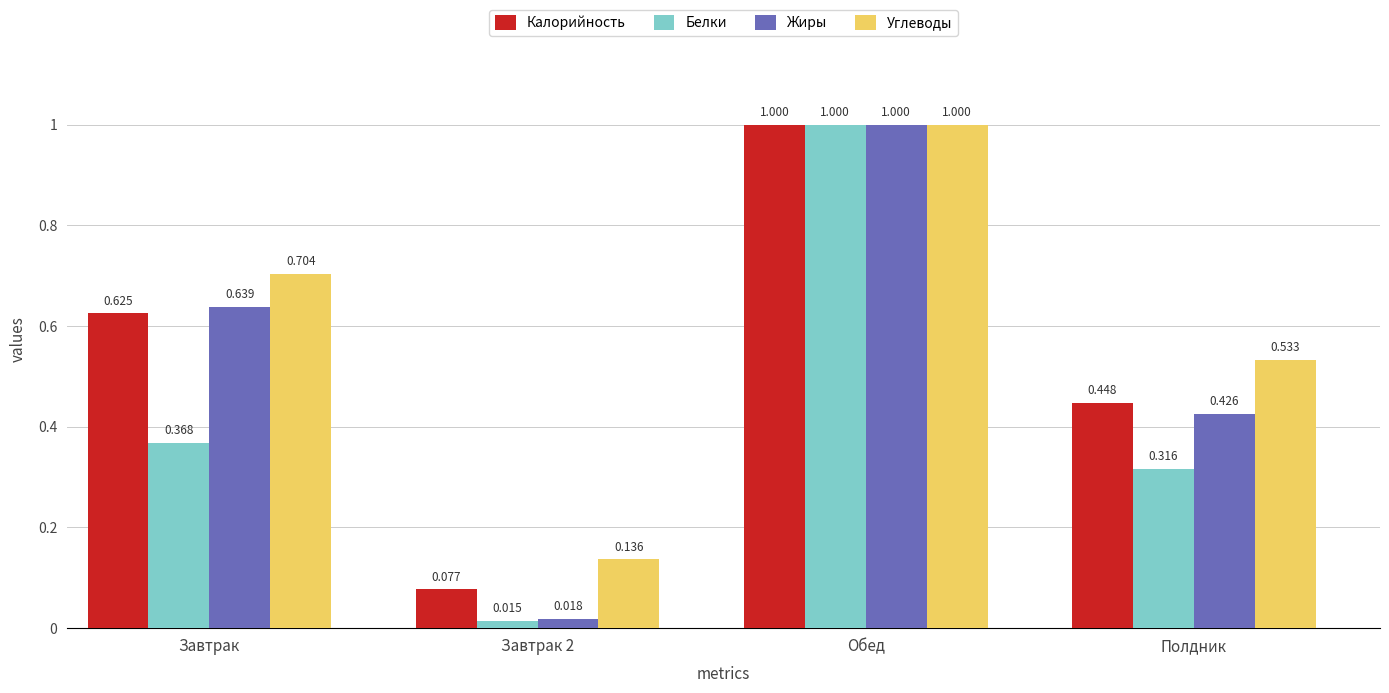

At which label does Жиры reach its peak?

Обед